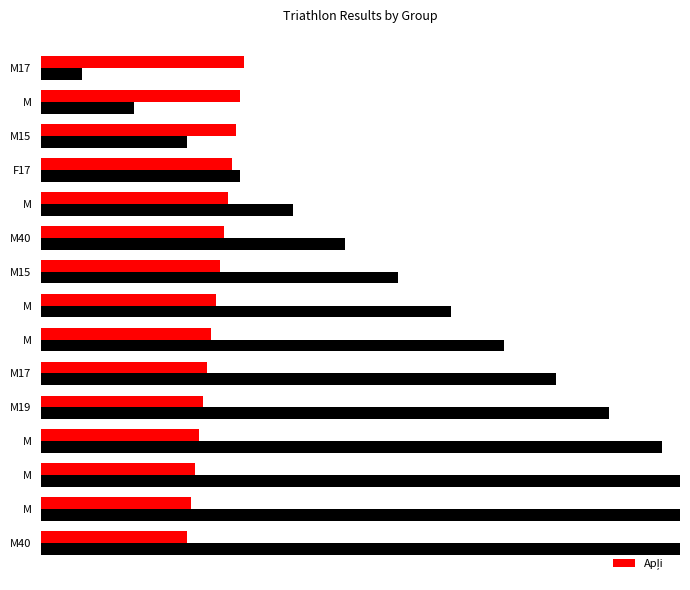

How many bars are there in total?

30